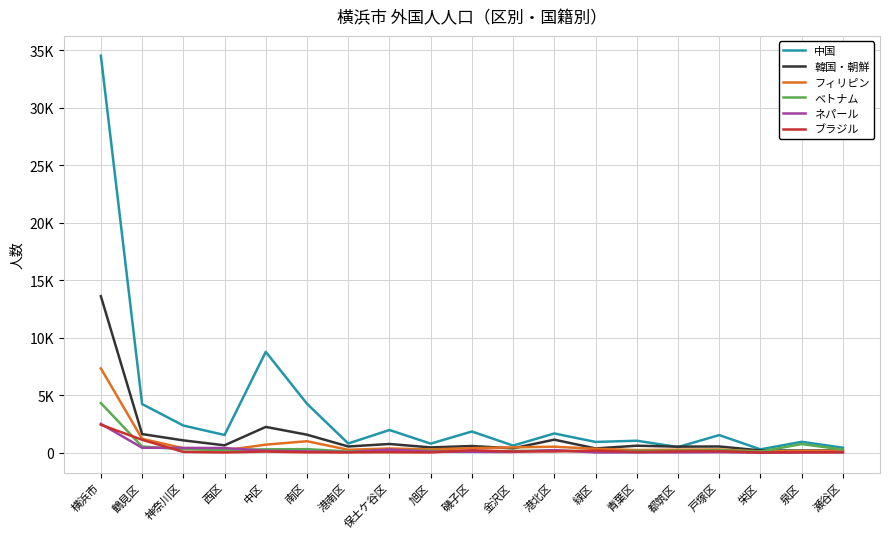

What are all the series names shown in the legend?

中国, 韓国・朝鮮, フィリピン, ベトナム, ネパール, ブラジル